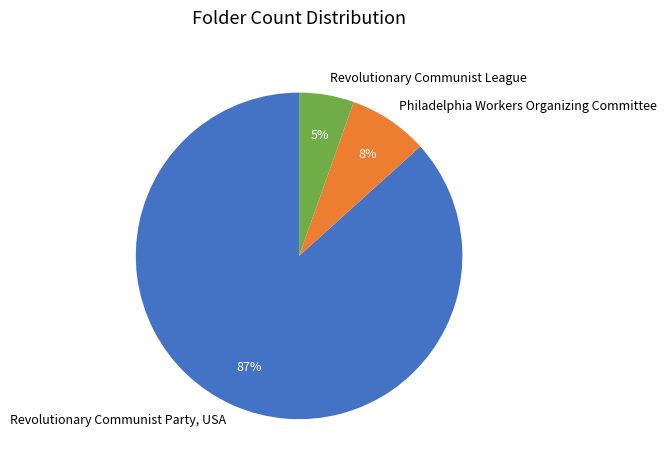

Is there a majority slice in this chart?

Yes